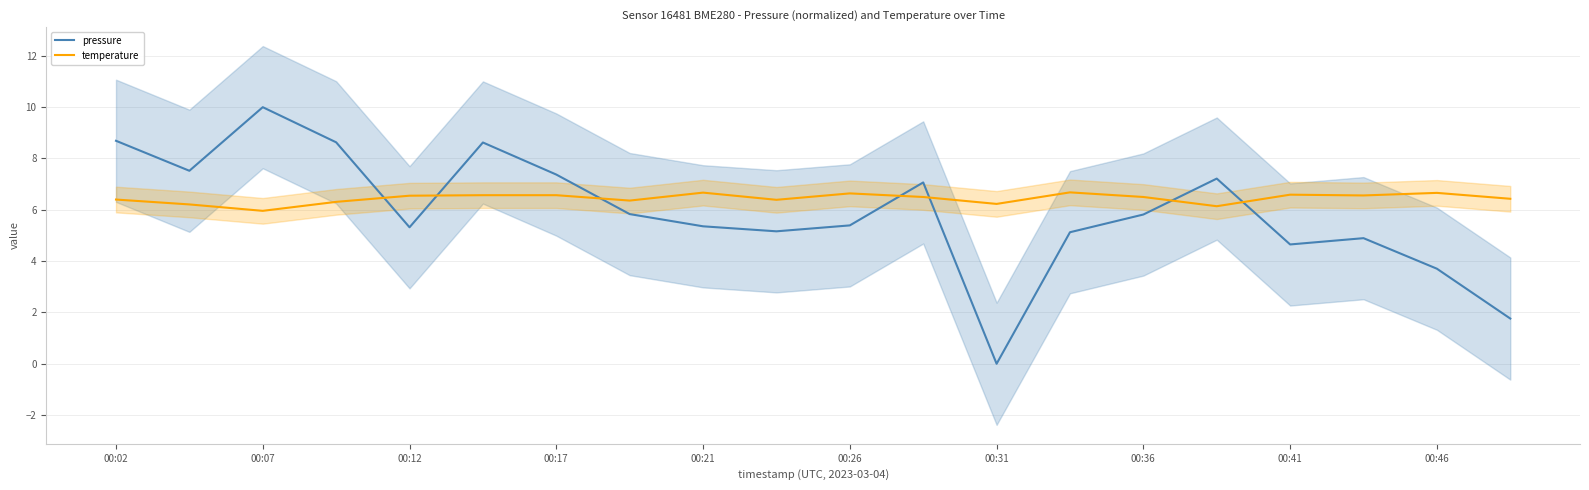

How many times do pressure and temperature cross each other?

7